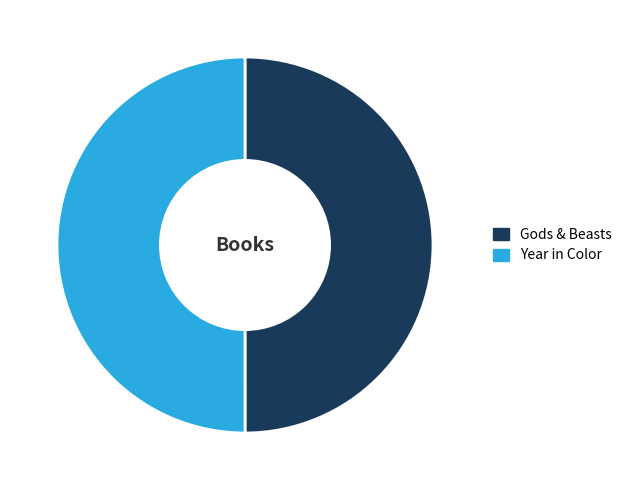

True or false: Year in Color accounts for 50% of the total.

True